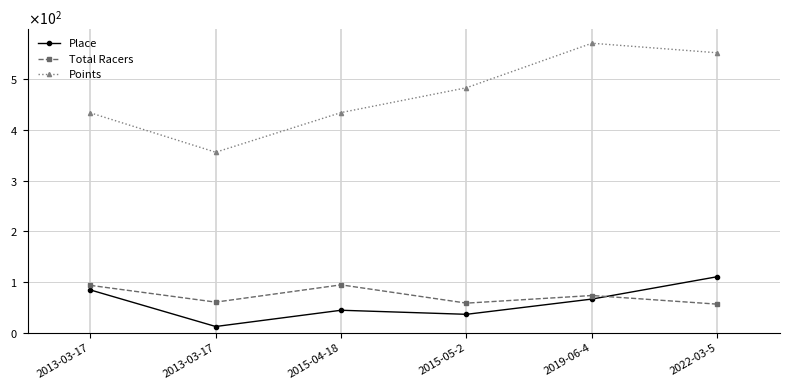

Where is Points nearest to the value 463?

2015-05-2